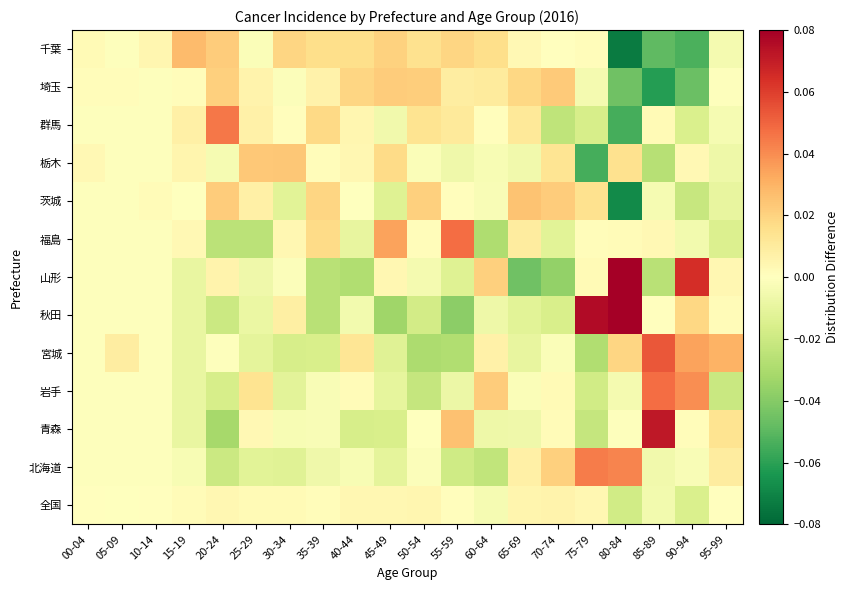

What is the difference between the highest and lowest values at 45-49?

0.1